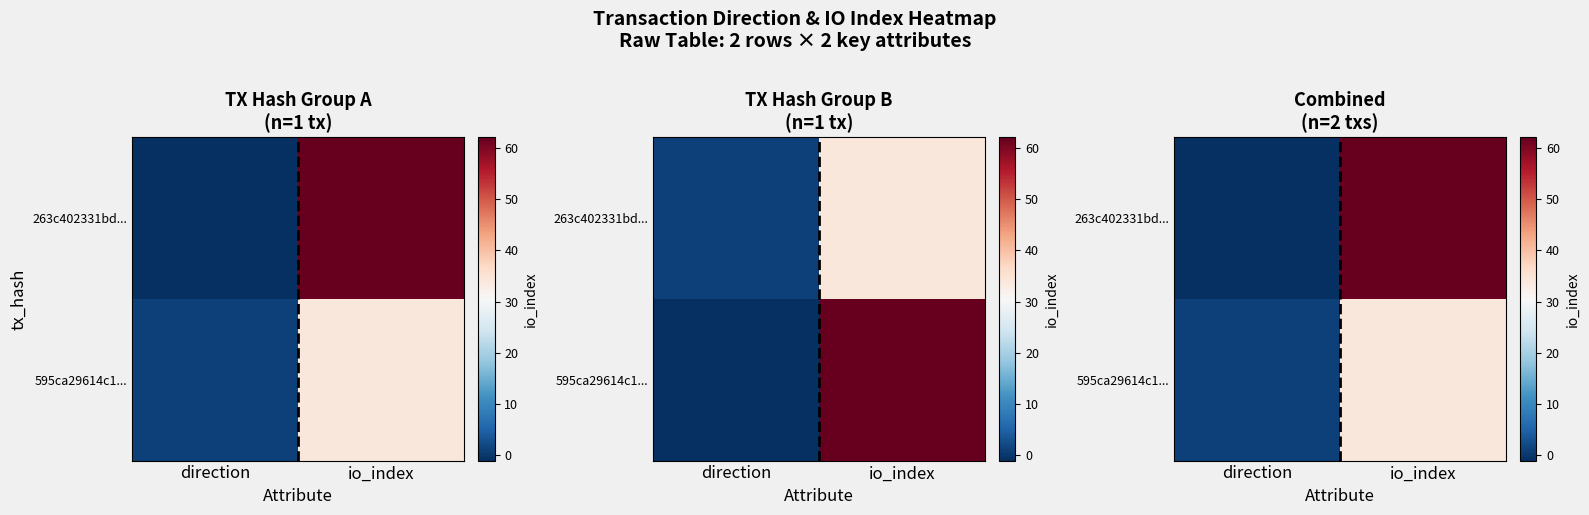

What is the smallest value displayed?

-1